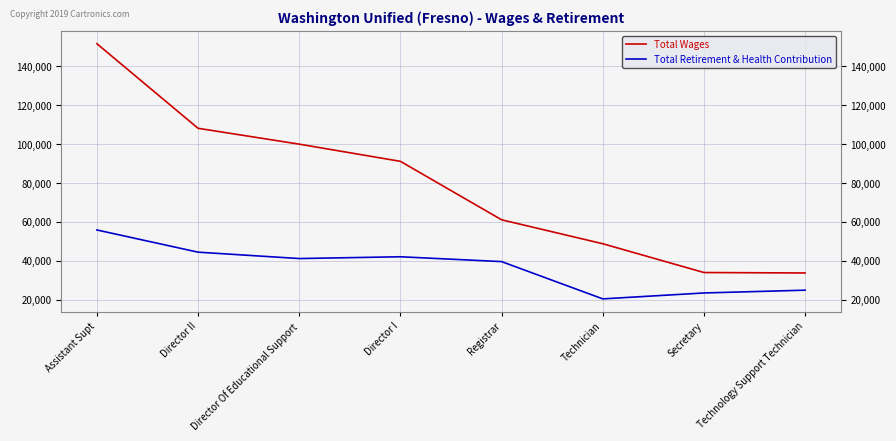

Which series has the largest total across all categories?

Total Wages